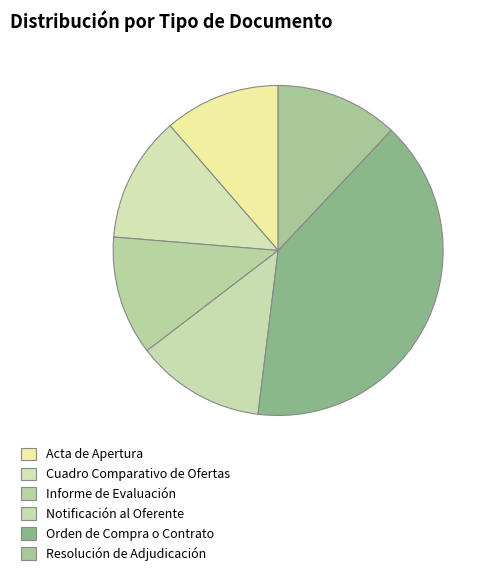

Does any single category account for the majority?

No